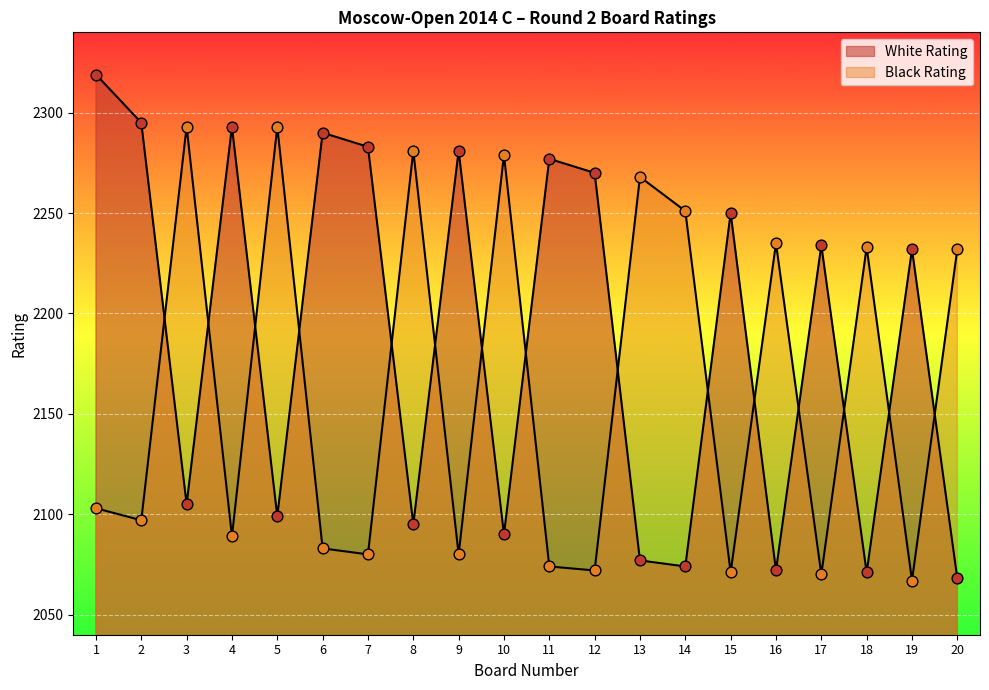

Which series has the largest Y range (max minus min)?

White Rating